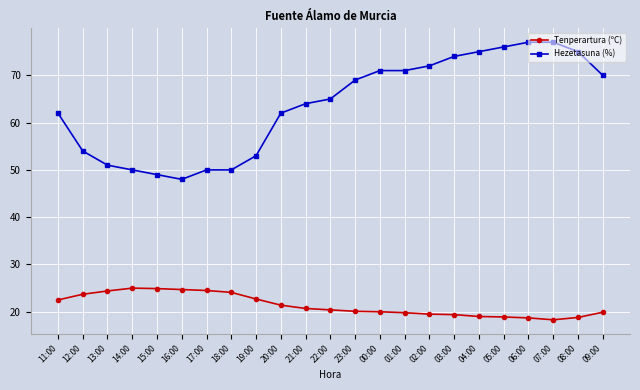

Which series has the largest range (max minus min)?

Hezetasuna (%)